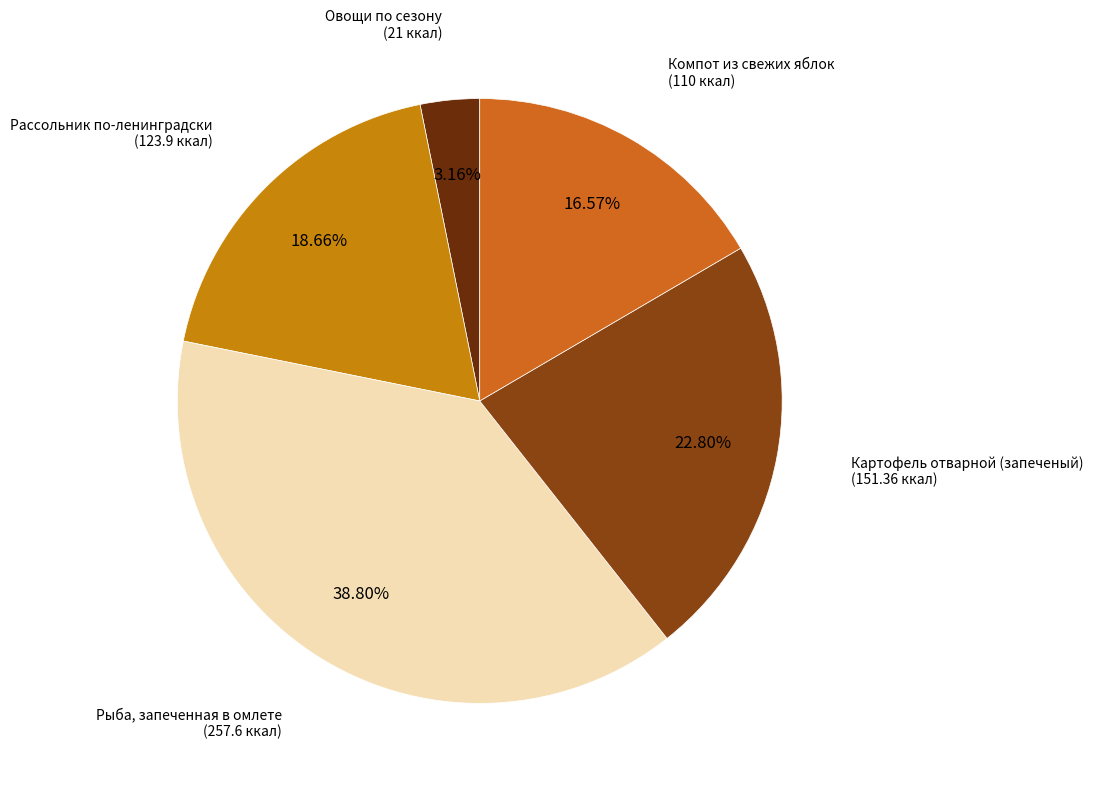

Do Картофель отварной (запеченый) and Овощи по сезону together represent more than half of the pie?

No